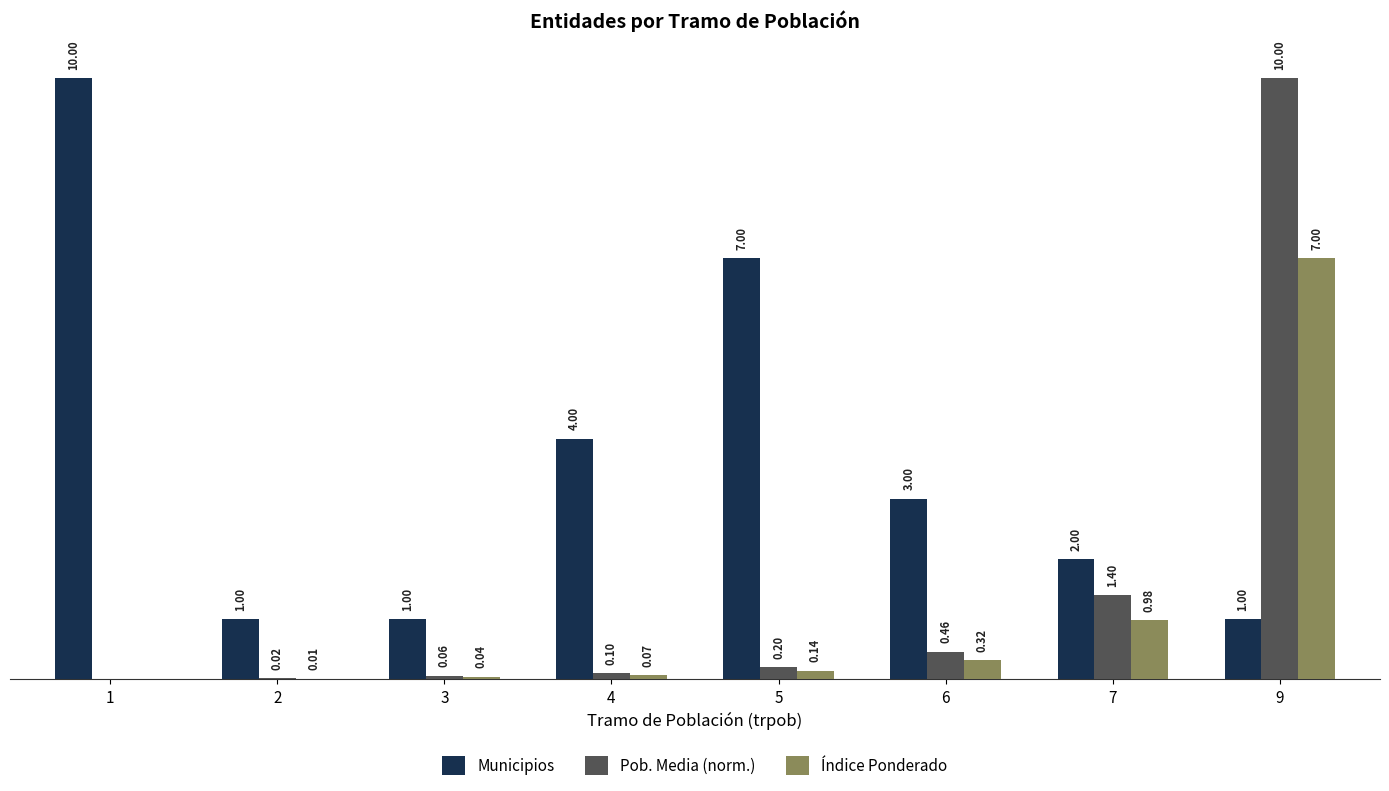

Is the value of Pob. Media (norm.) at 2 greater than the value of Índice Ponderado at 5?

No